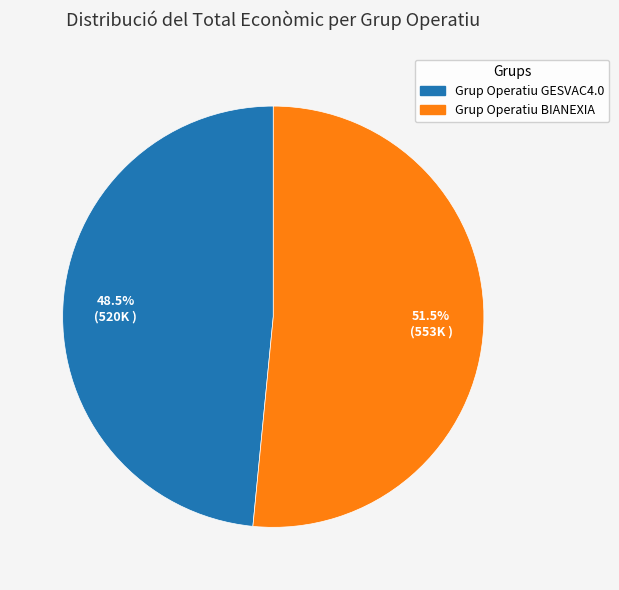

How many segments does this pie chart have?

2